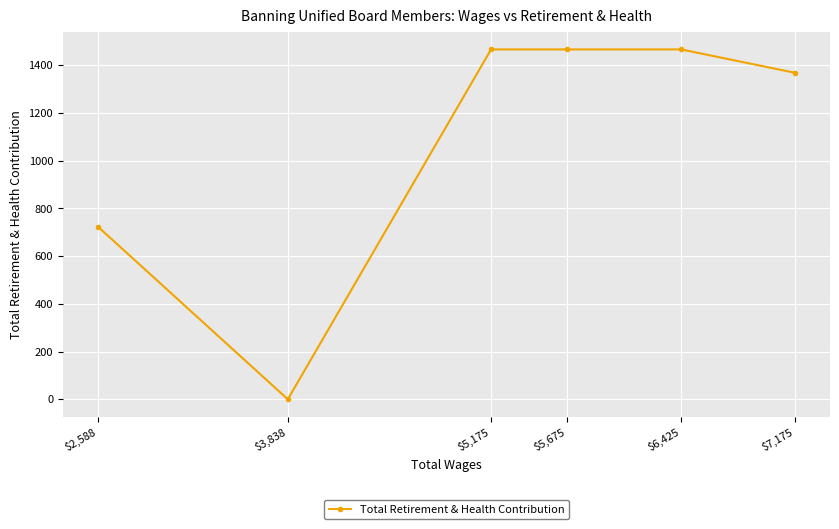

Which has a higher value, $7,175 or $2,588?

$7,175